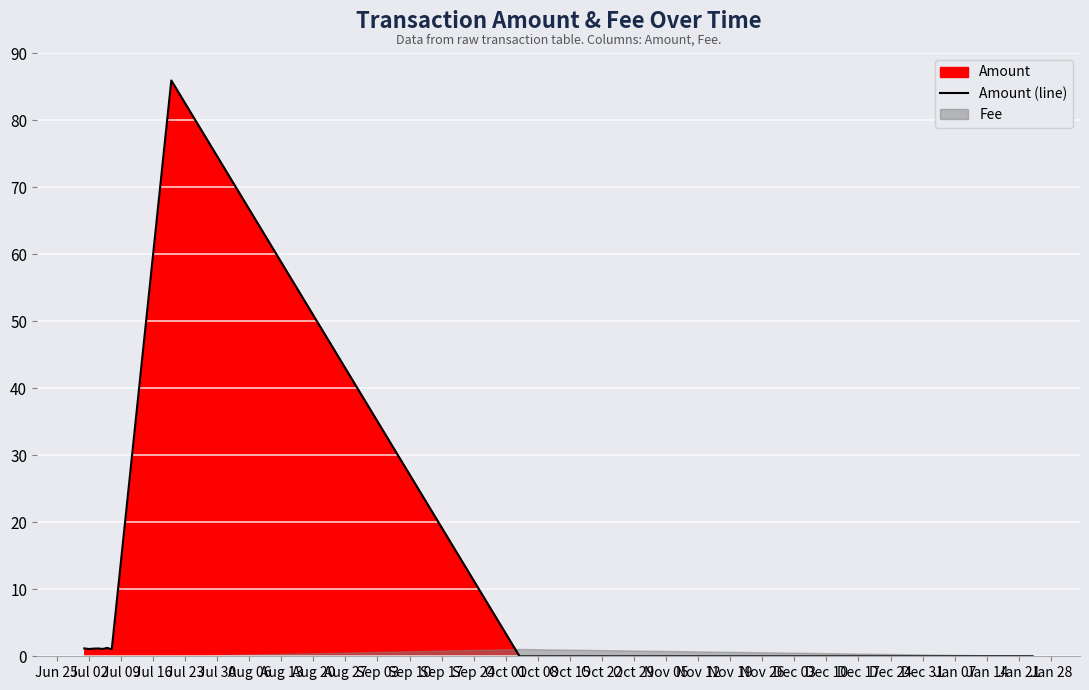

What is the label of the 2nd point from the left?

Jul 02